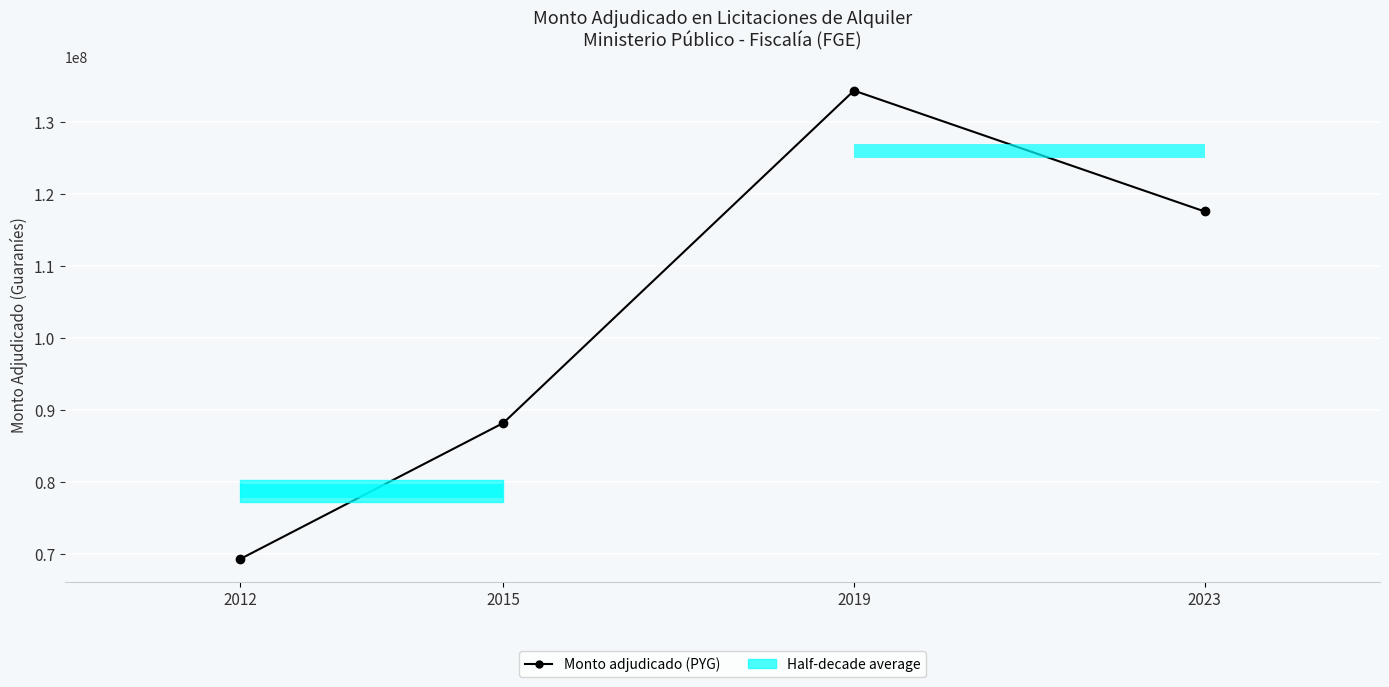

How many interior local peaks (higher than both neighbors) does the data have?

1